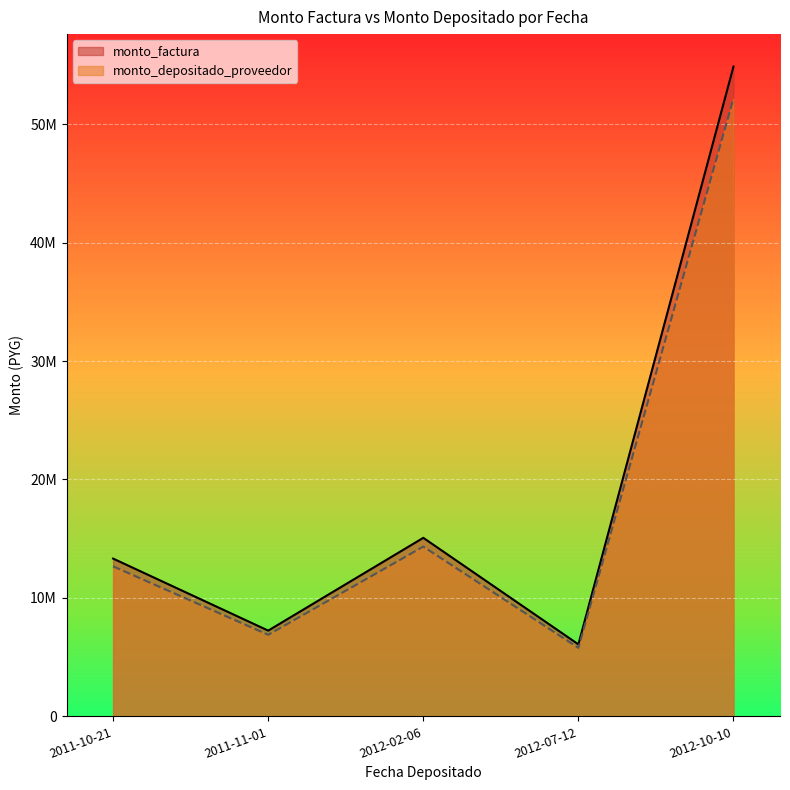

Reading right to left, extract all data points from this chart.

monto_factura: 54860000	6080000	15074000	7240000	13320000
monto_depositado_proveedor: 52170862	5781970	14335100	6885108	12667077